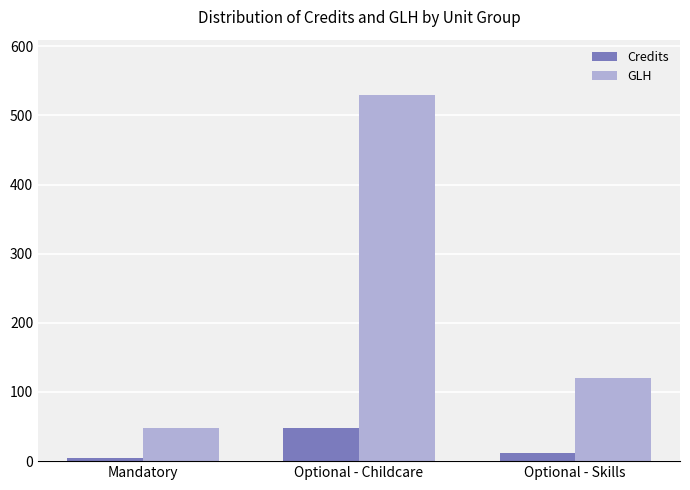

What is the value of the GLH bar at the 3rd from the left?

120